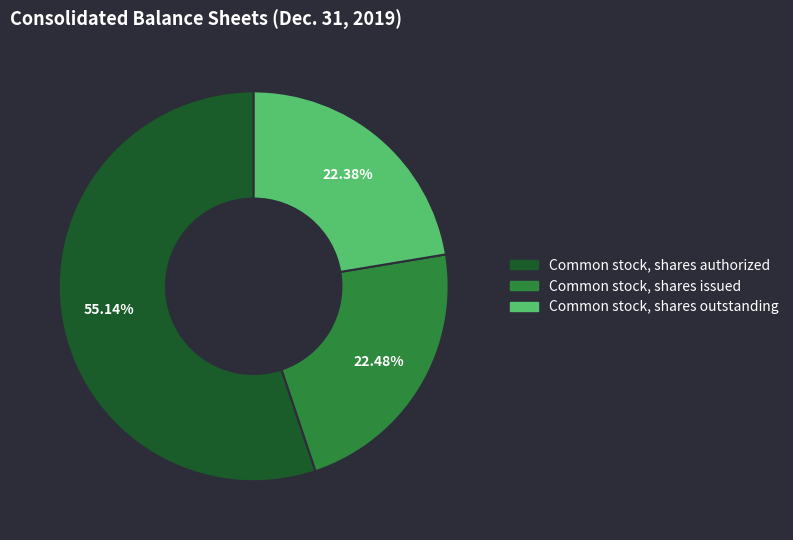

The Common stock, shares issued slice represents 22% of the pie. True or false?

True